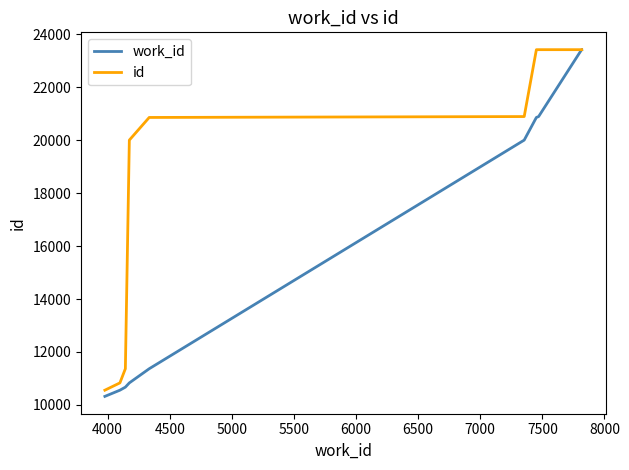

Rank the series by their average value, from highest to lowest.

id, work_id